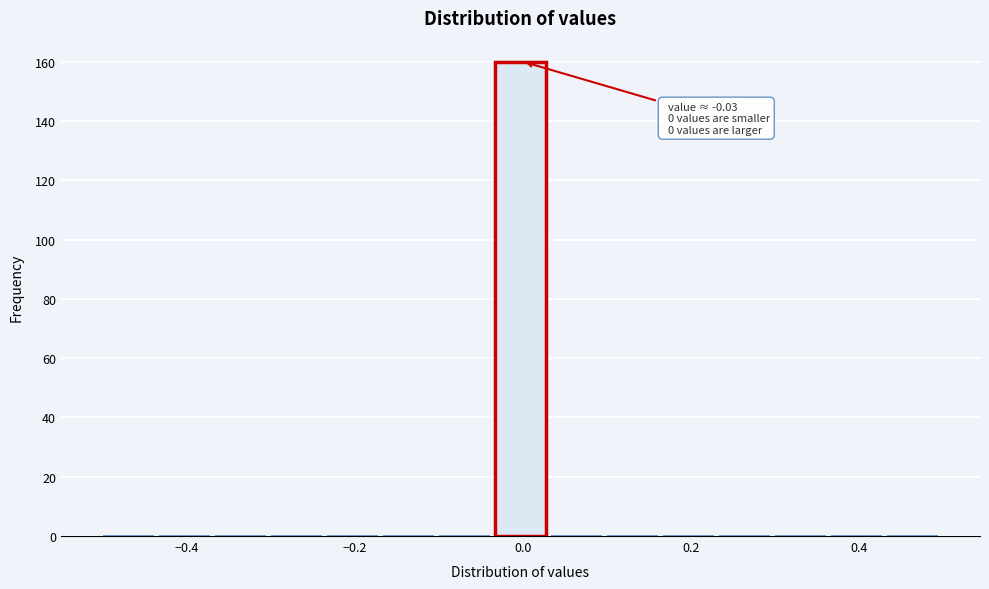

Read against the x-axis, roughly where is the centre of the tallest bar?

0.00